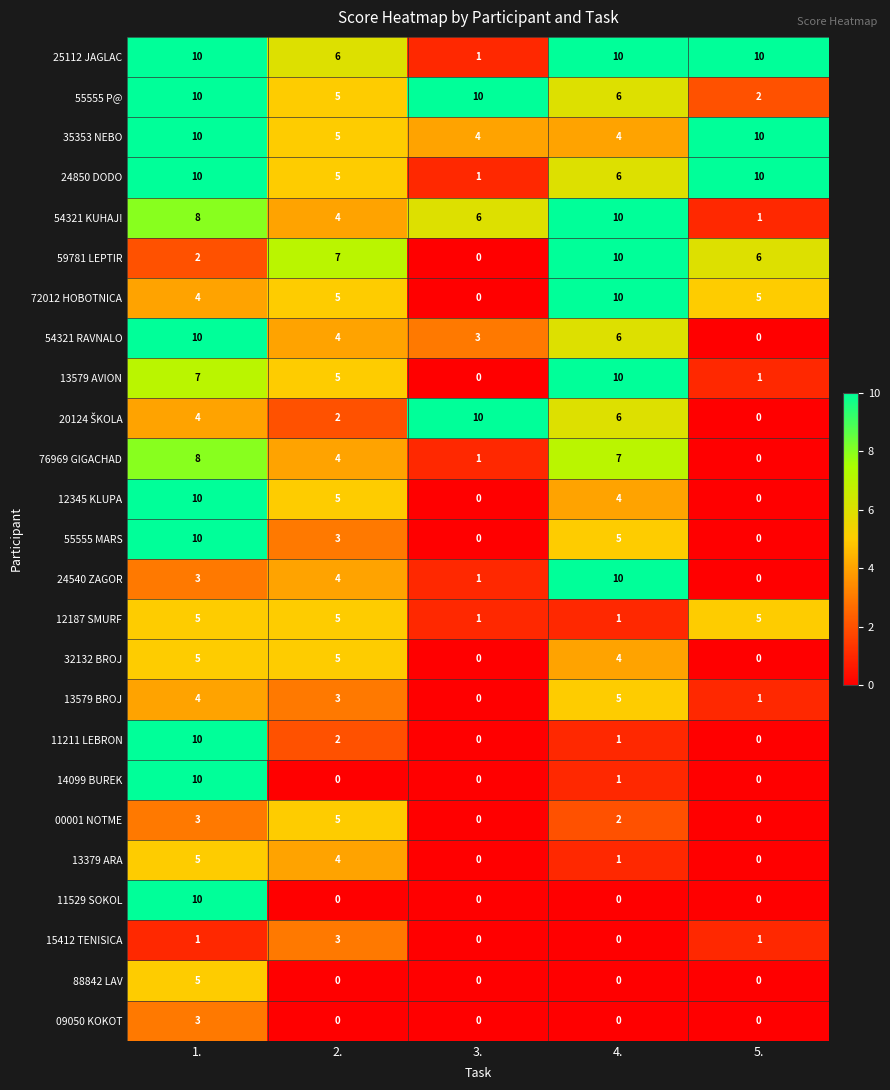

Which series has the largest total across all categories?

25112 JAGLAC